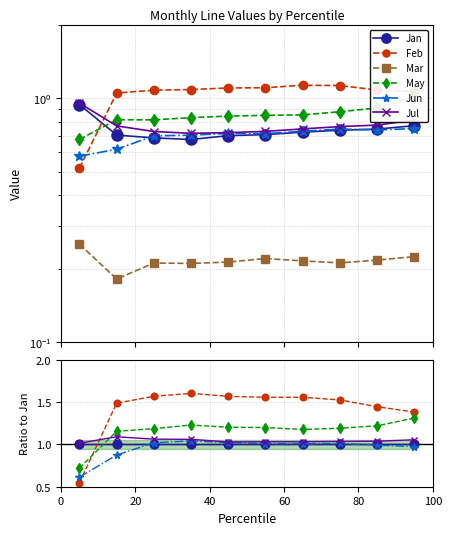

Which series has the widest spread of values?

Feb